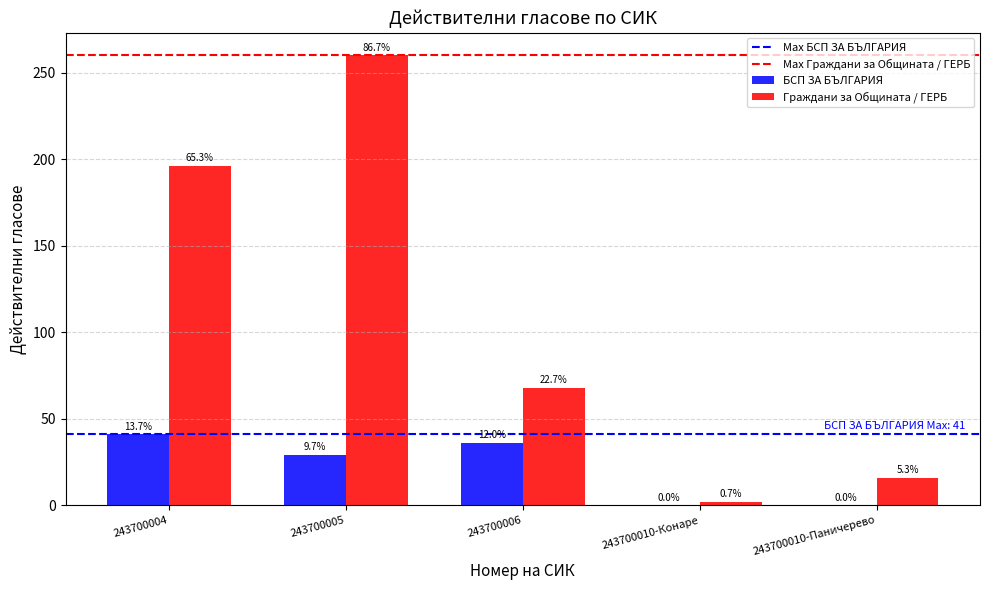

How many groups of bars are there?

5